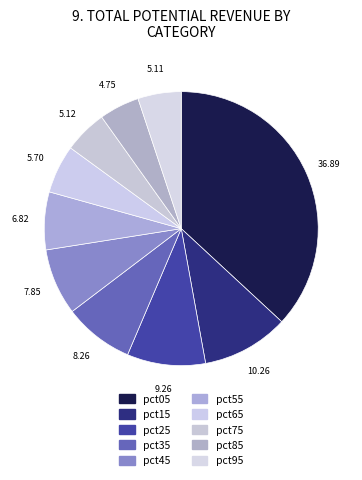

How many slices are in this pie chart?

10